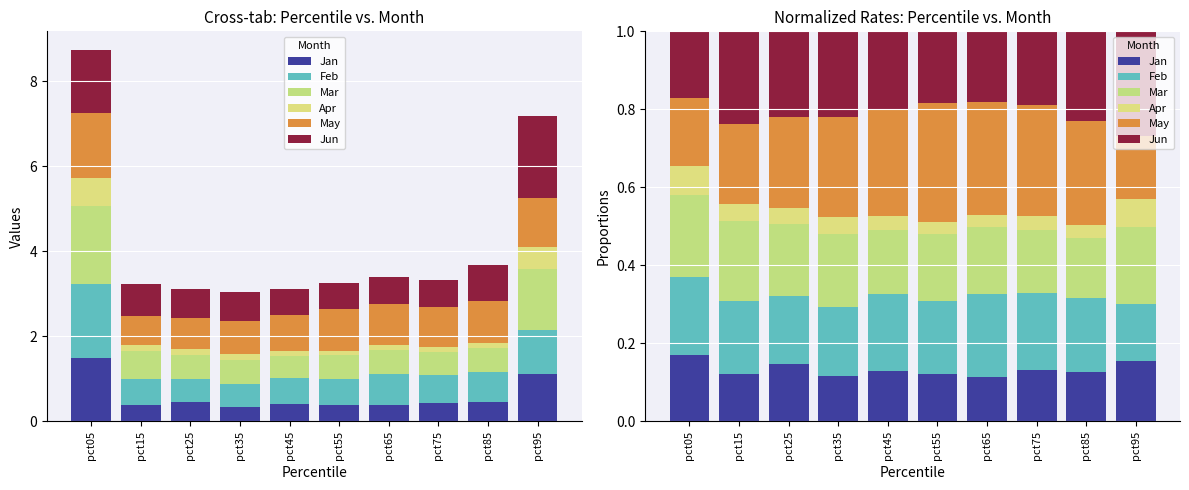

Rank the categories by Feb value from highest to lowest.

pct65, pct05, pct45, pct75, pct85, pct55, pct15, pct35, pct25, pct95